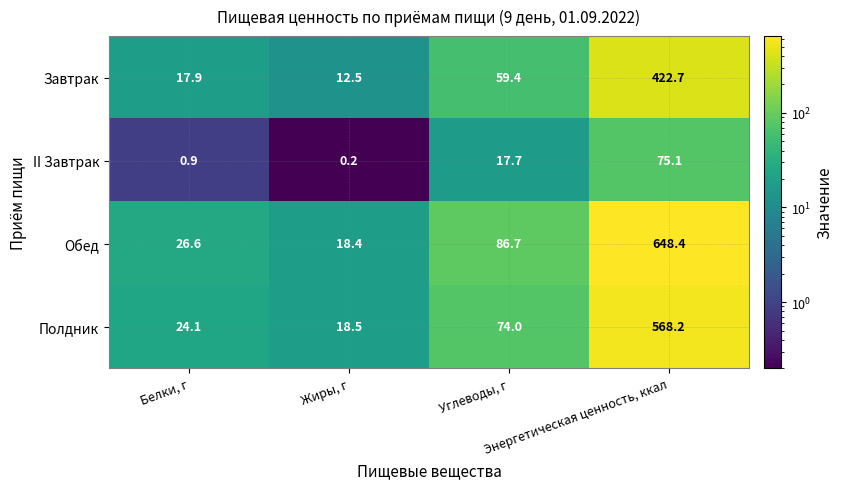

At how many categories does at least one series exceed 233?

1